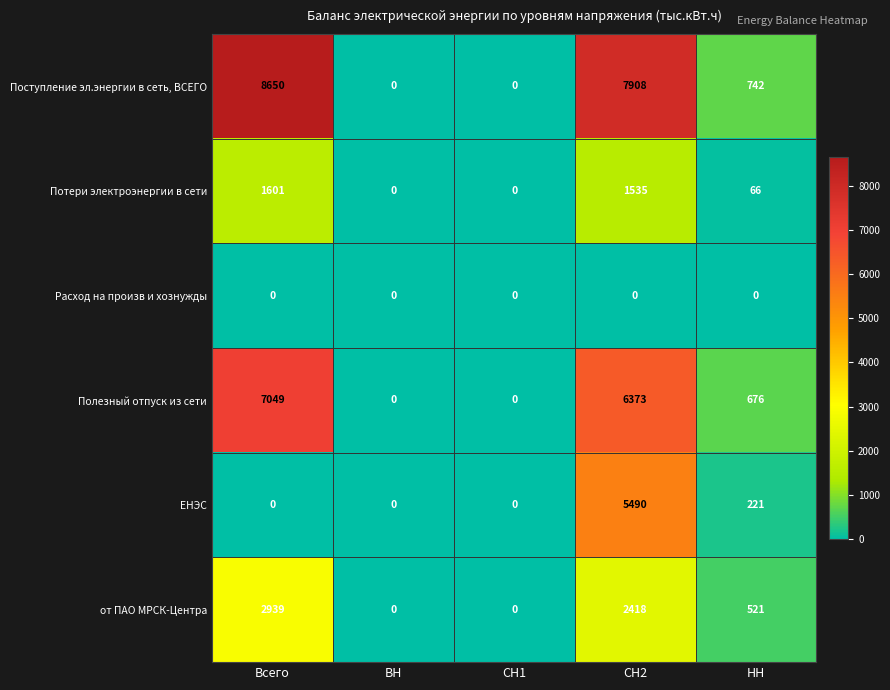

The Поступление эл.энергии в сеть, ВСЕГО series shows 3945 at ВН. True or false?

False